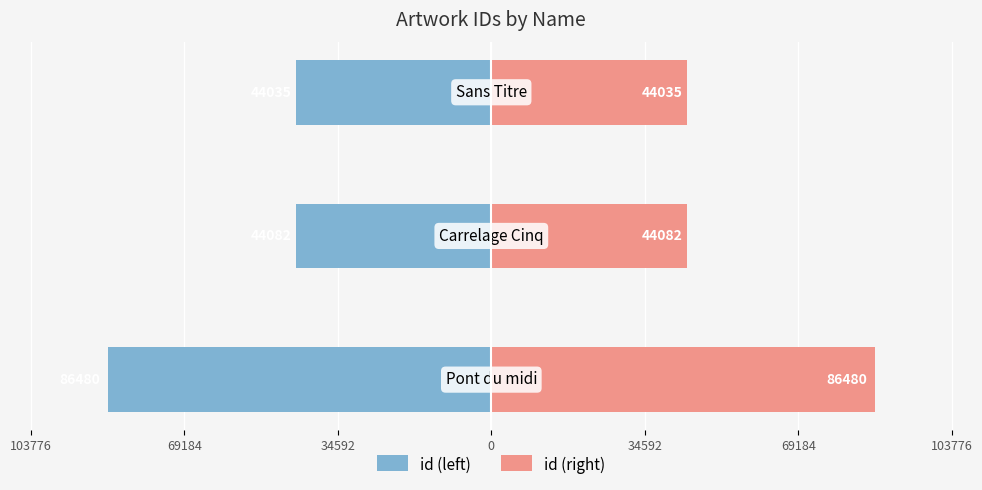

List the series in order of their overall mean, lowest first.

id (left), id (right)